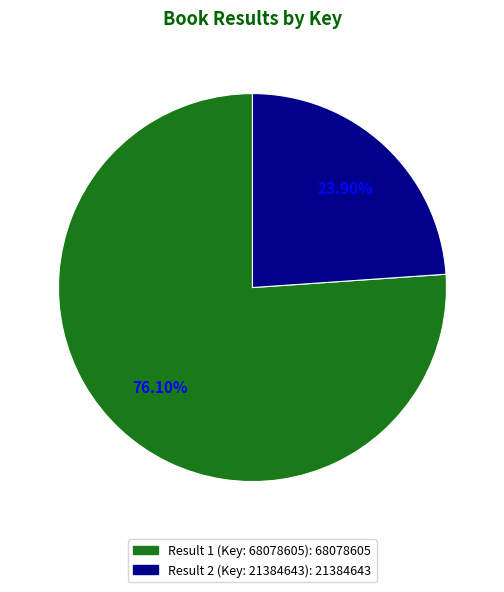

True or false: Result 1 (Key: 68078605) accounts for 65% of the total.

False